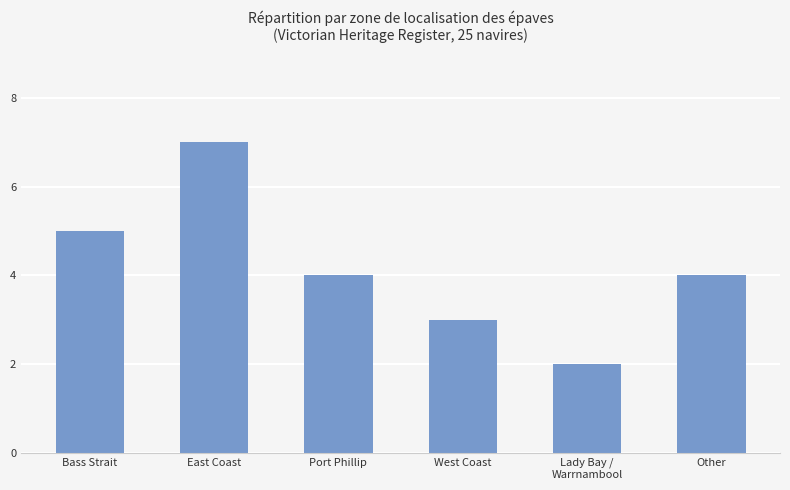

Reading left to right, what are all the values shown in this chart?

Bass Strait=5	East Coast=7	Port Phillip=4	West Coast=3	Lady Bay /
Warrnambool=2	Other=4